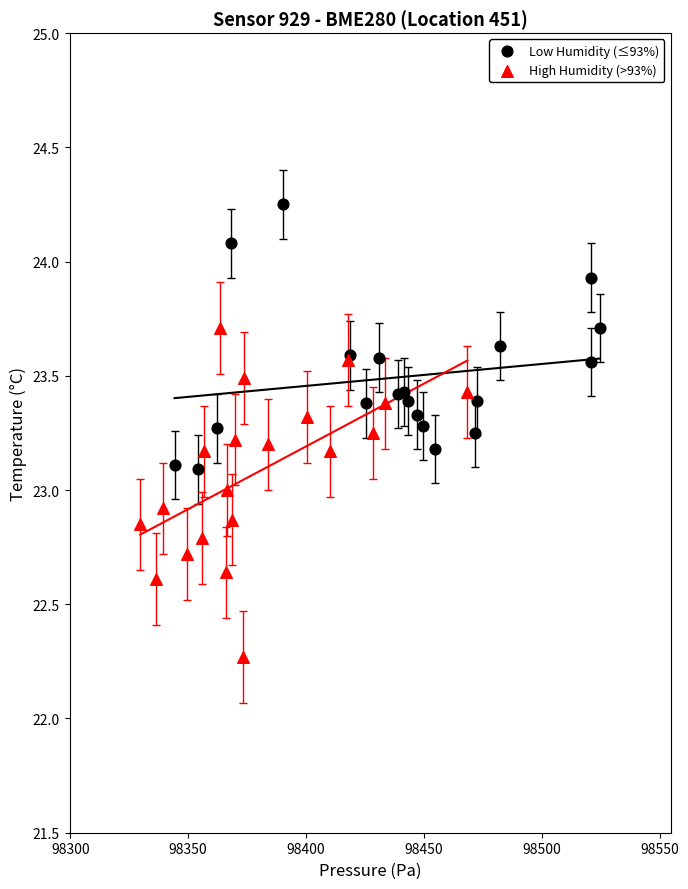

Which series reaches the minimum Y coordinate?

High Humidity (>93%)